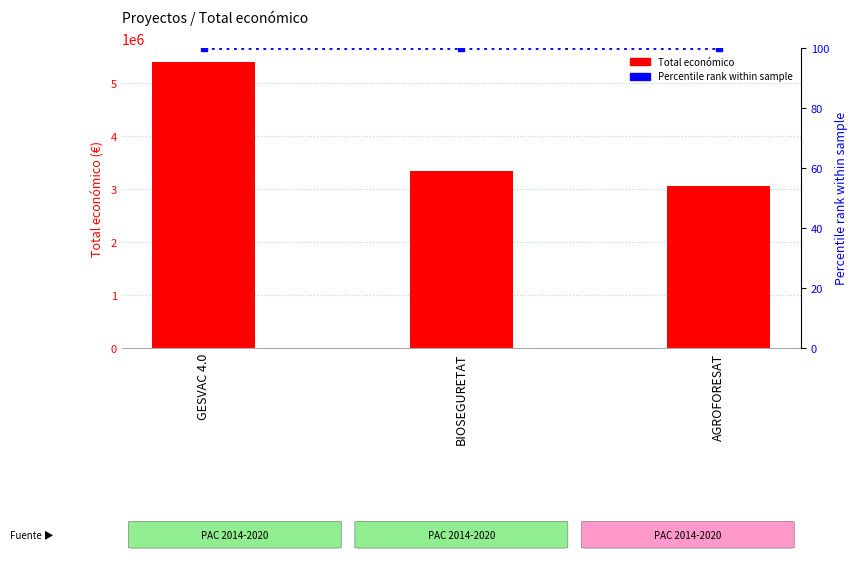

What is the difference between the Total económico values at BIOSEGURETAT and GESVAC 4.0?

2048346